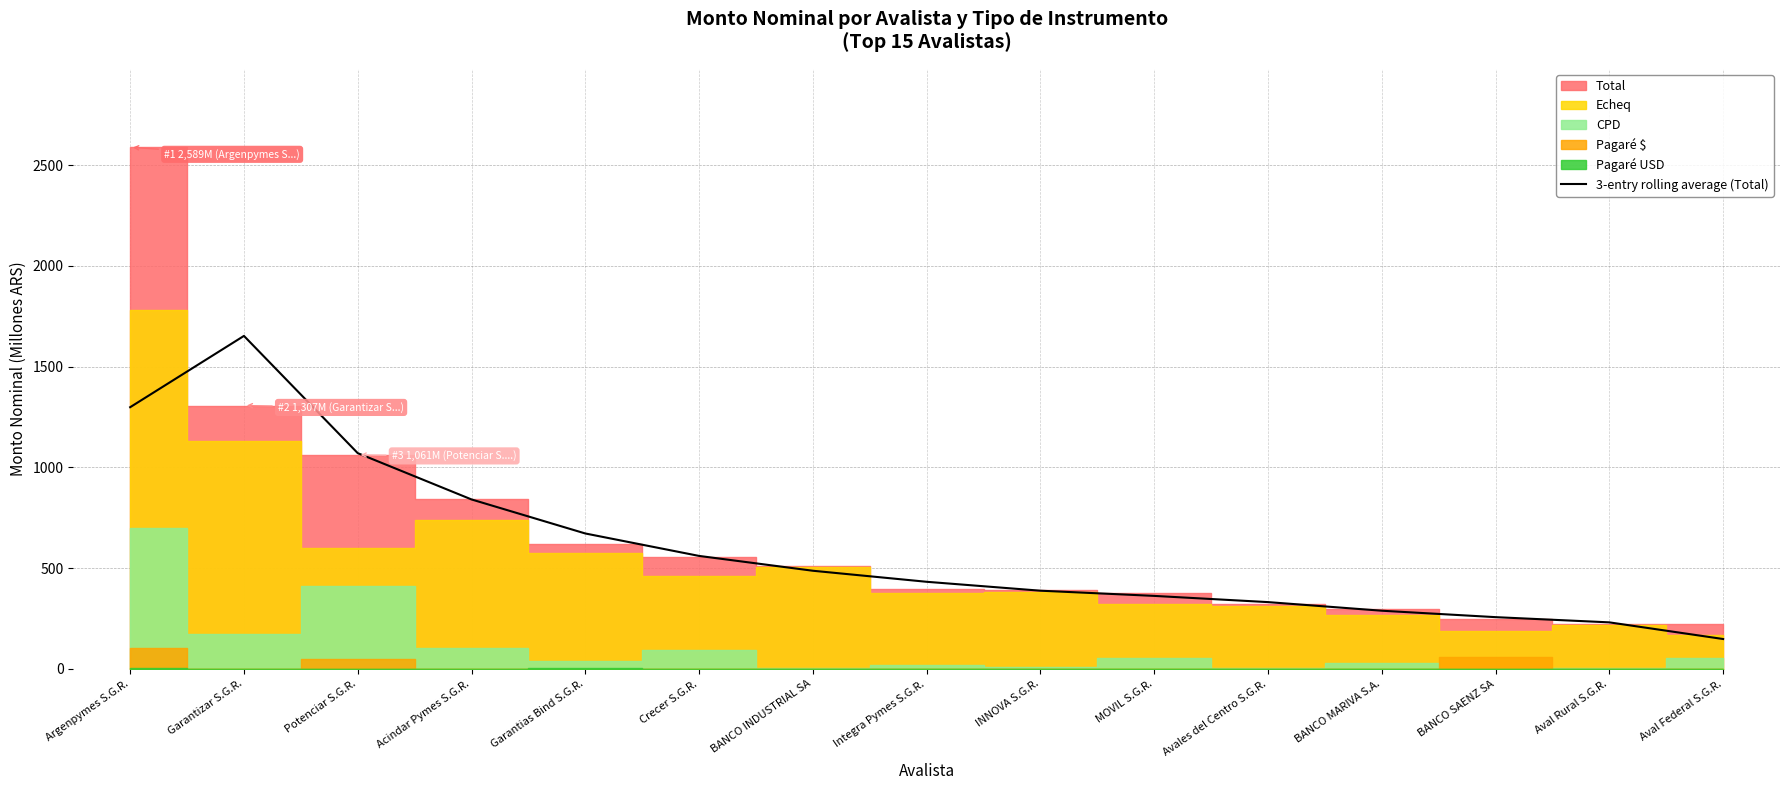

Is it true that the value at BANCO MARIVA S.A. is 288.4?

True